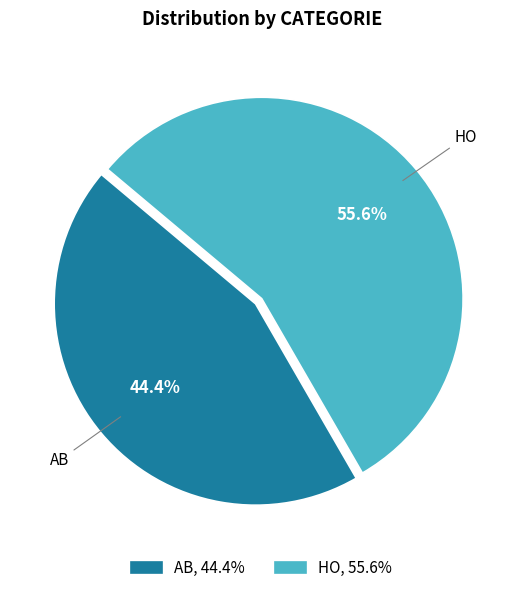

Does any single category account for the majority?

Yes